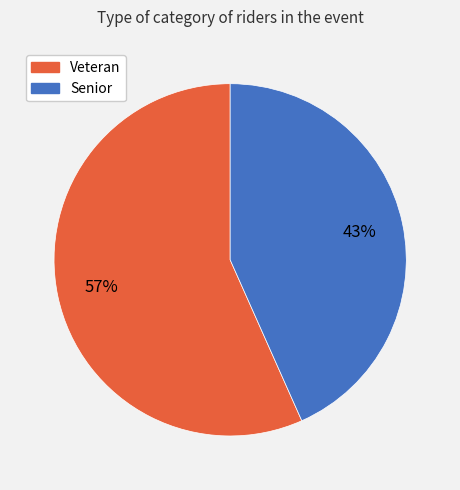

Rank the categories by value from highest to lowest.

Veteran, Senior